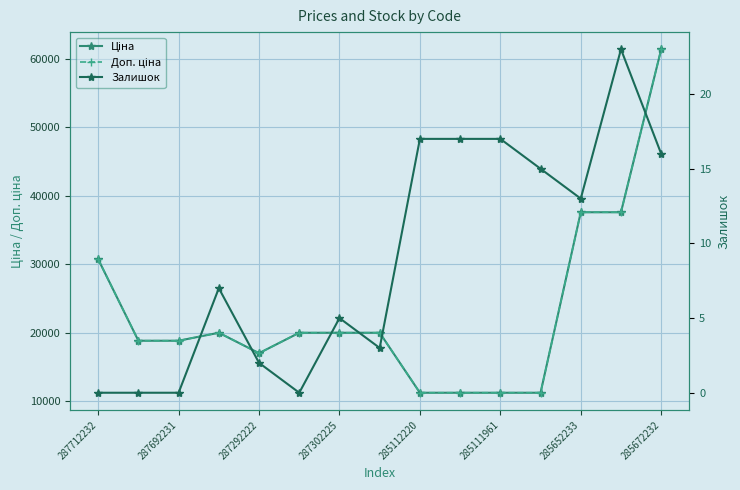

Is it true that Залишок equals 5.5 at 13?

False